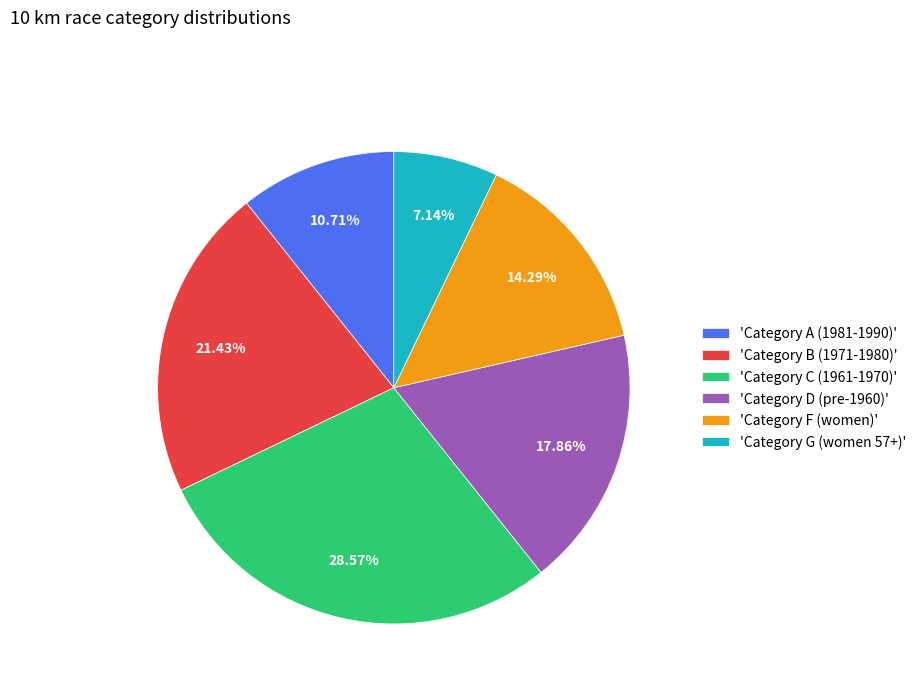

Count the number of slices in the pie.

6